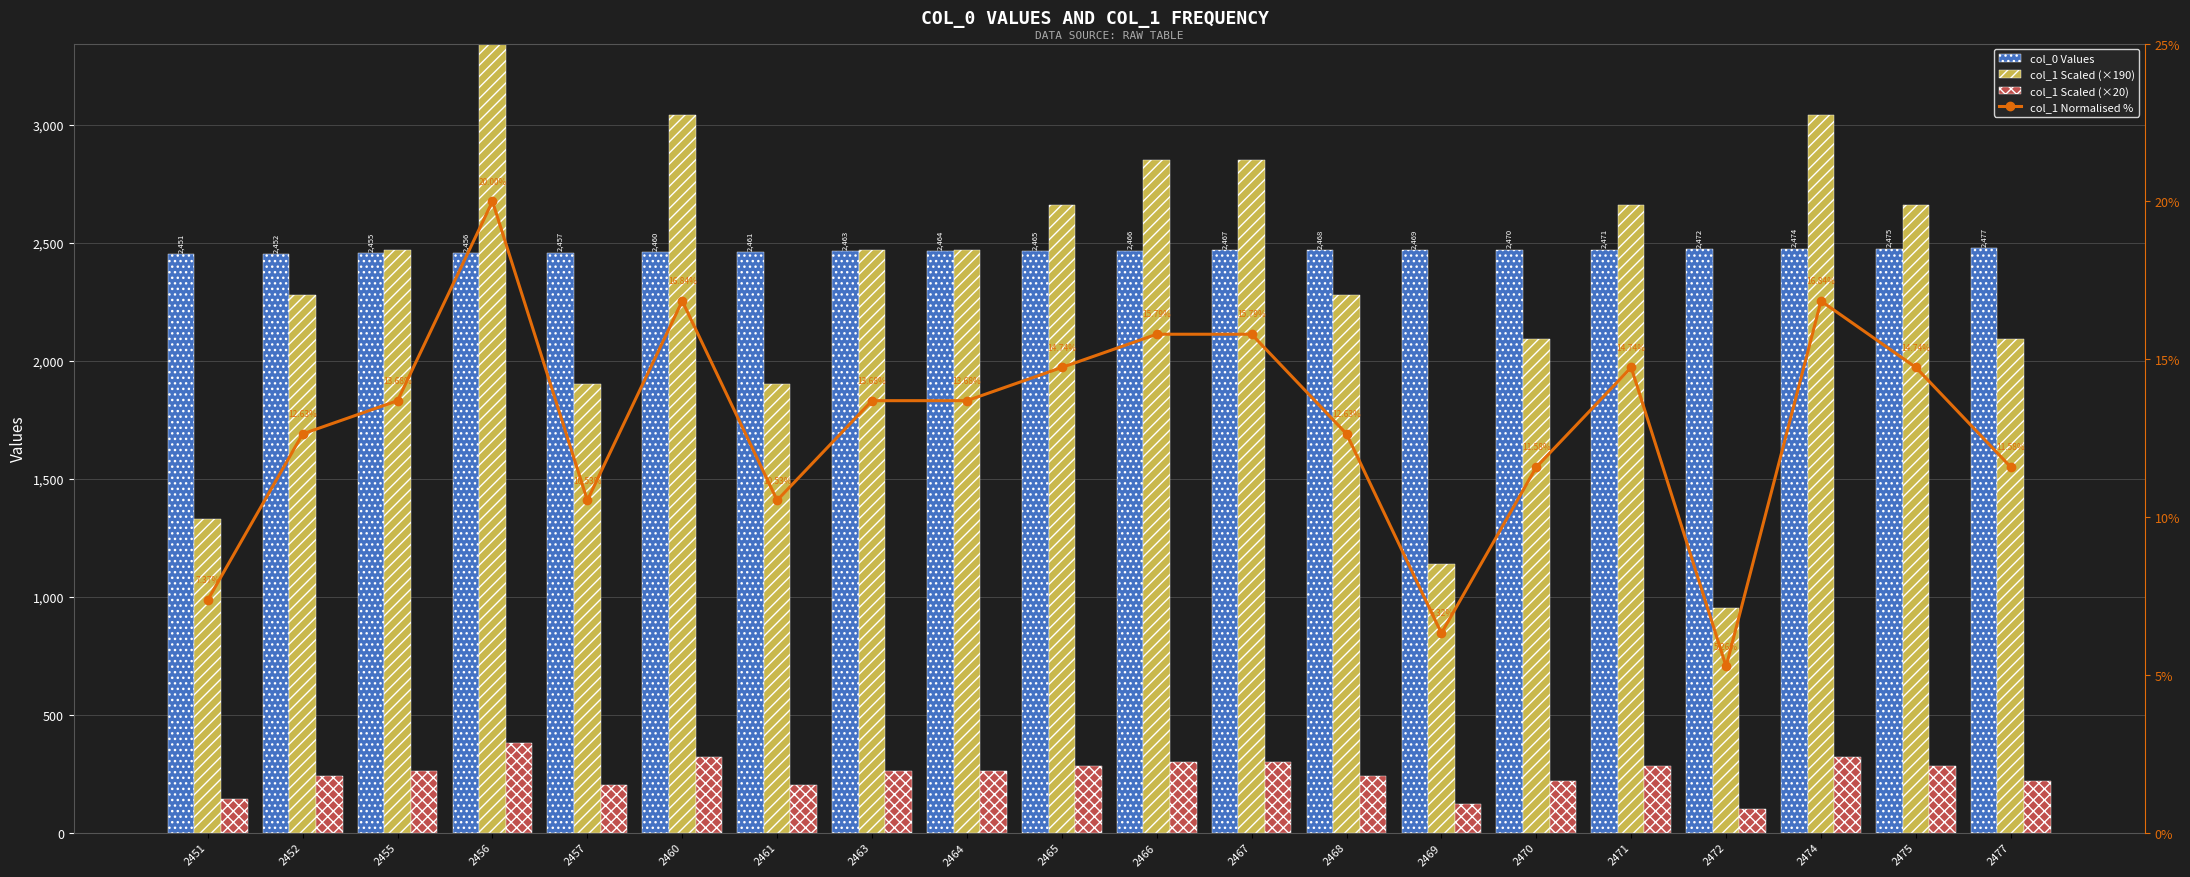

What is the difference between the col_1 Normalised % values at 2470 and 2474?

5.3